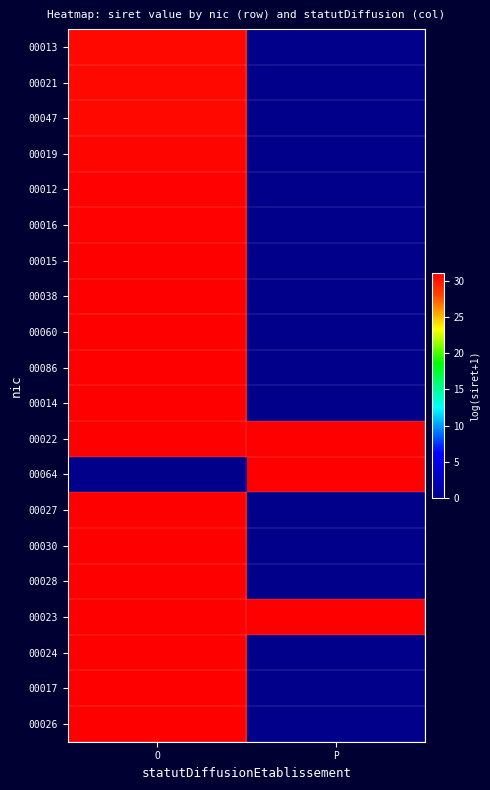

Rank the series at O from highest to lowest value.

00030, 00027, 00022, 00017, 00024, 00023, 00028, 00014, 00086, 00060, 00026, 00038, 00015, 00016, 00012, 00019, 00047, 00021, 00013, 00064